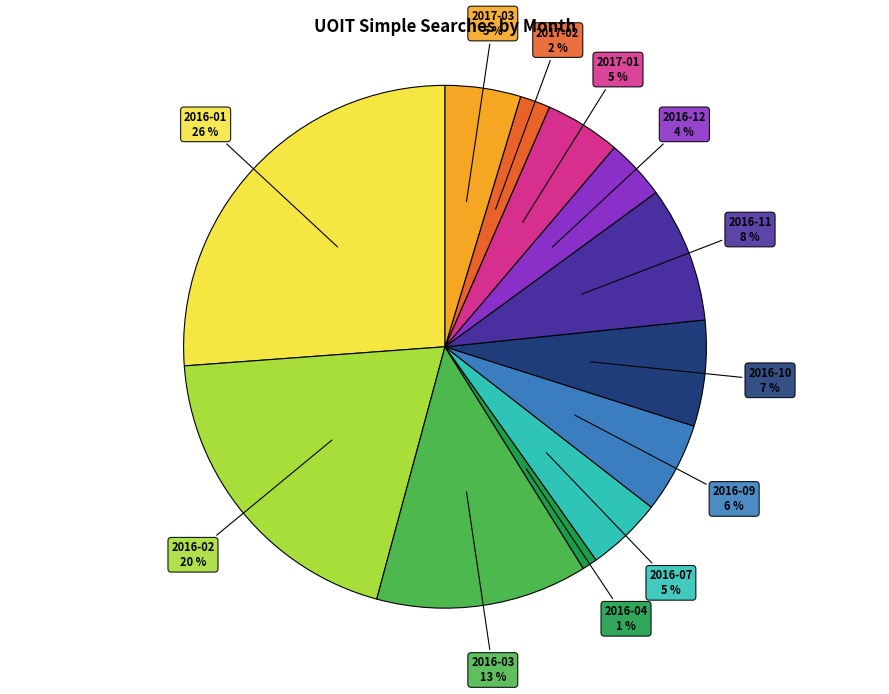

To the nearest percent, what is the difference between the 2017-01 and 2016-09 slice percentages?

1%